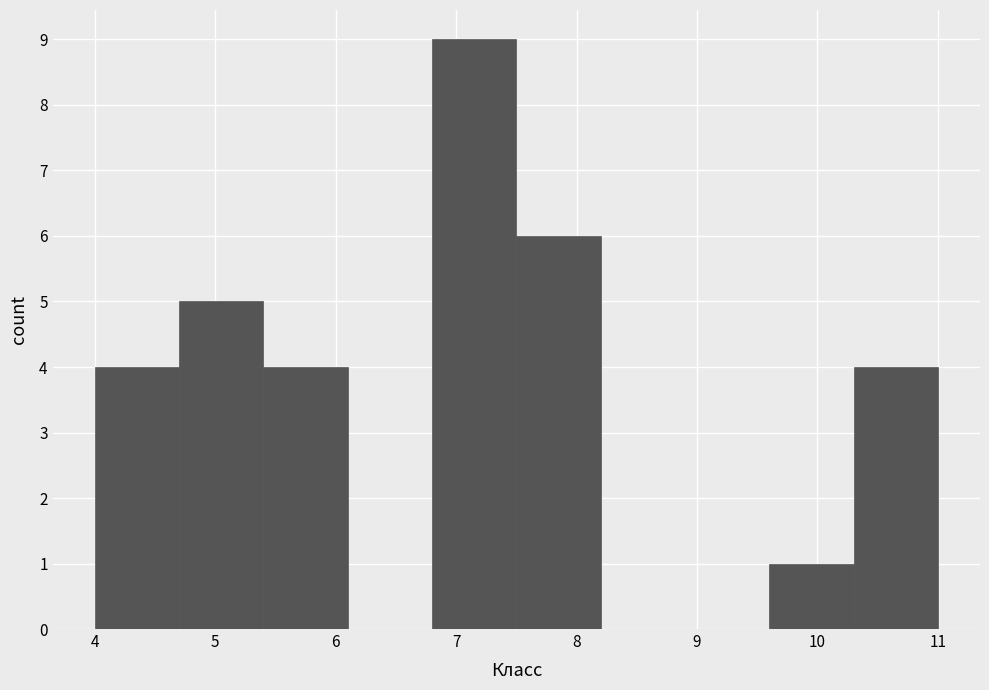

Reading left to right, transcribe this chart: for each bar, give the range it covers on the x-axis and its height. The values are not printed on the chart, so give them approximately, as read against the axis.

4.0 to 4.7: 4
4.7 to 5.4: 5
5.4 to 6.1: 4
6.1 to 6.8: 0
6.8 to 7.5: 9
7.5 to 8.2: 6
8.2 to 8.9: 0
8.9 to 9.6: 0
9.6 to 10.3: 1
10.3 to 11.0: 4